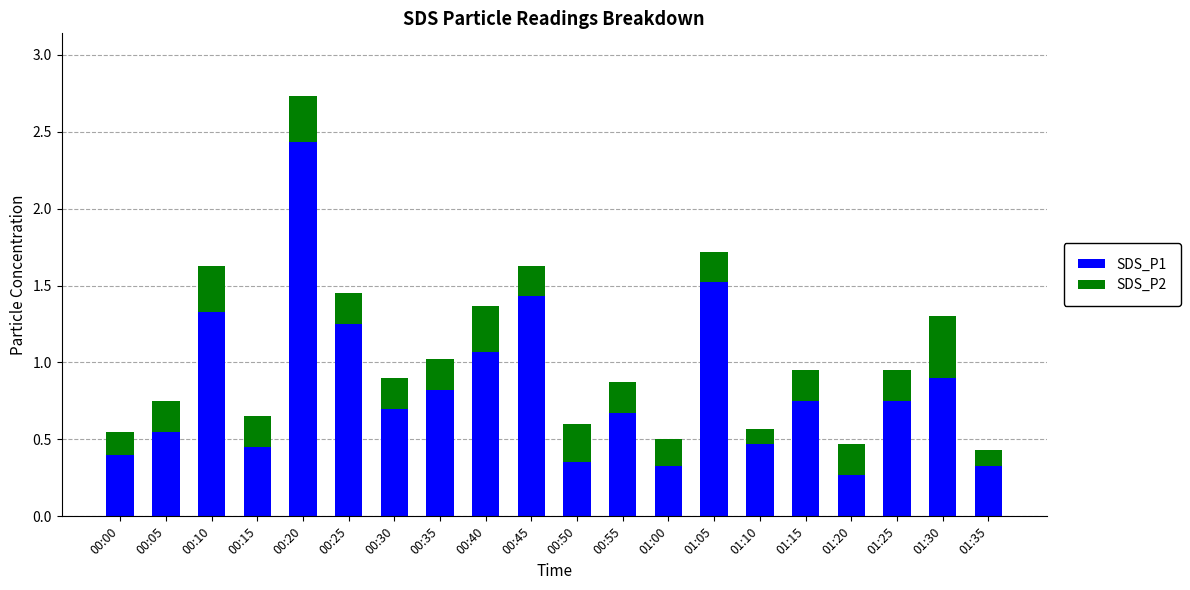

The value of SDS_P1 at 01:10 is 0.2. True or false?

False